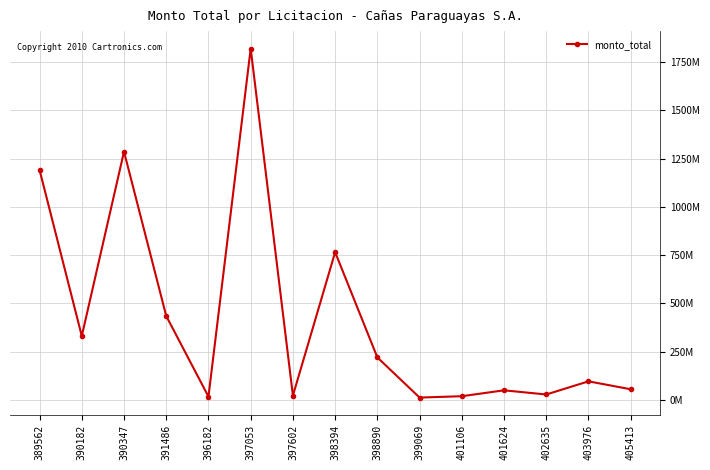

At which category does the chart reach its peak across all series?

397053